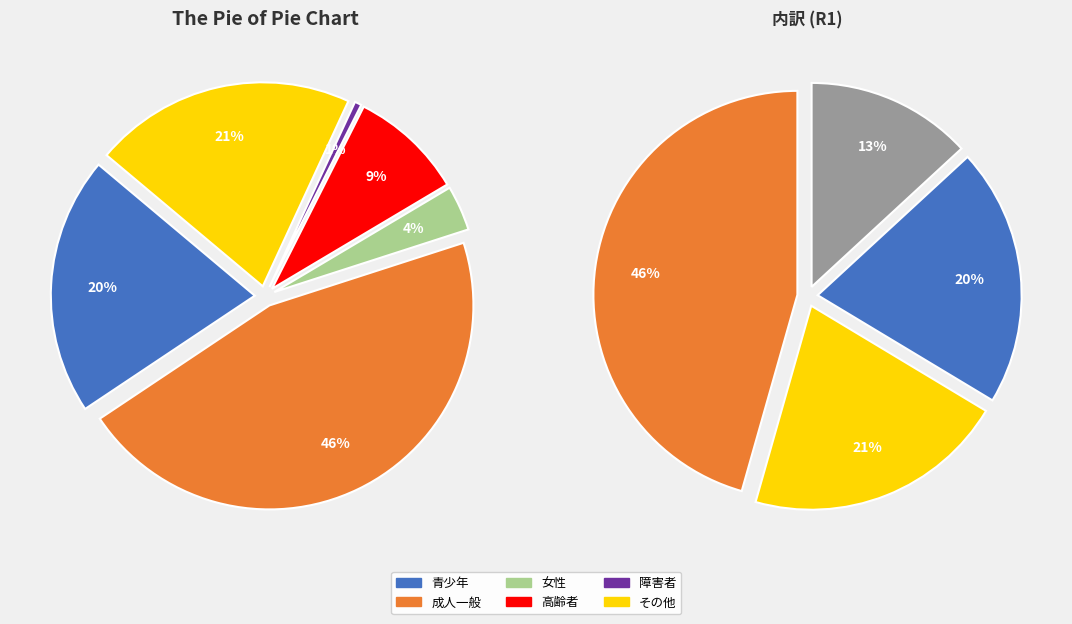

How many slices are in this pie chart?

6